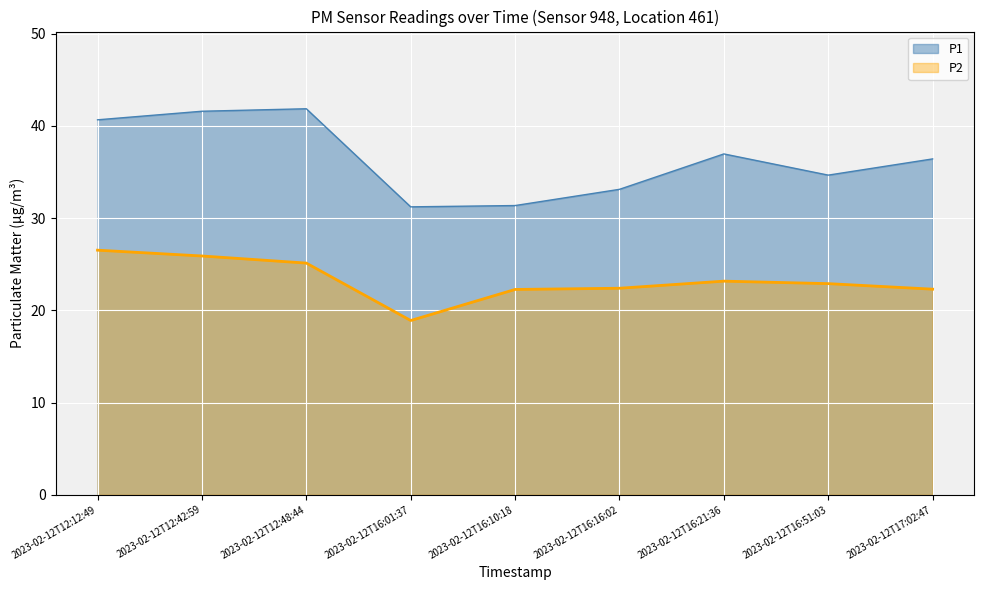

What is the sum of all P2 values?

209.5